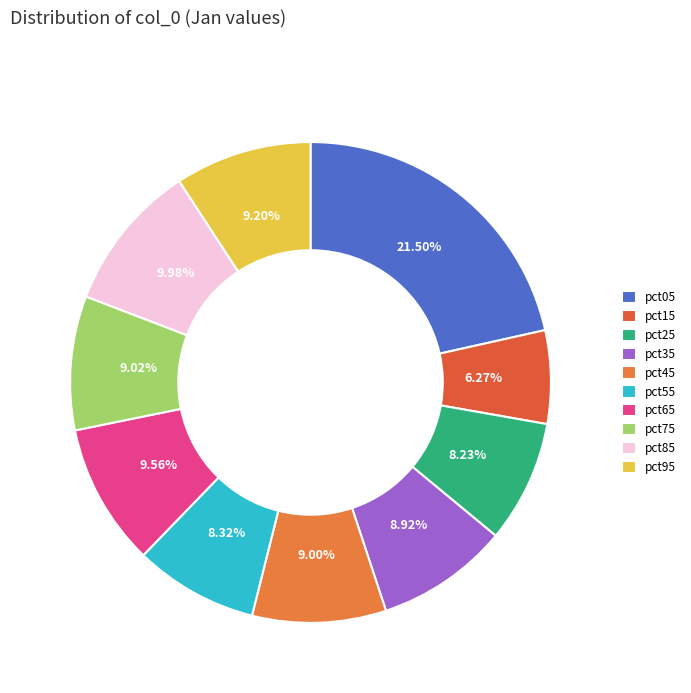

How many slices are in this pie chart?

10